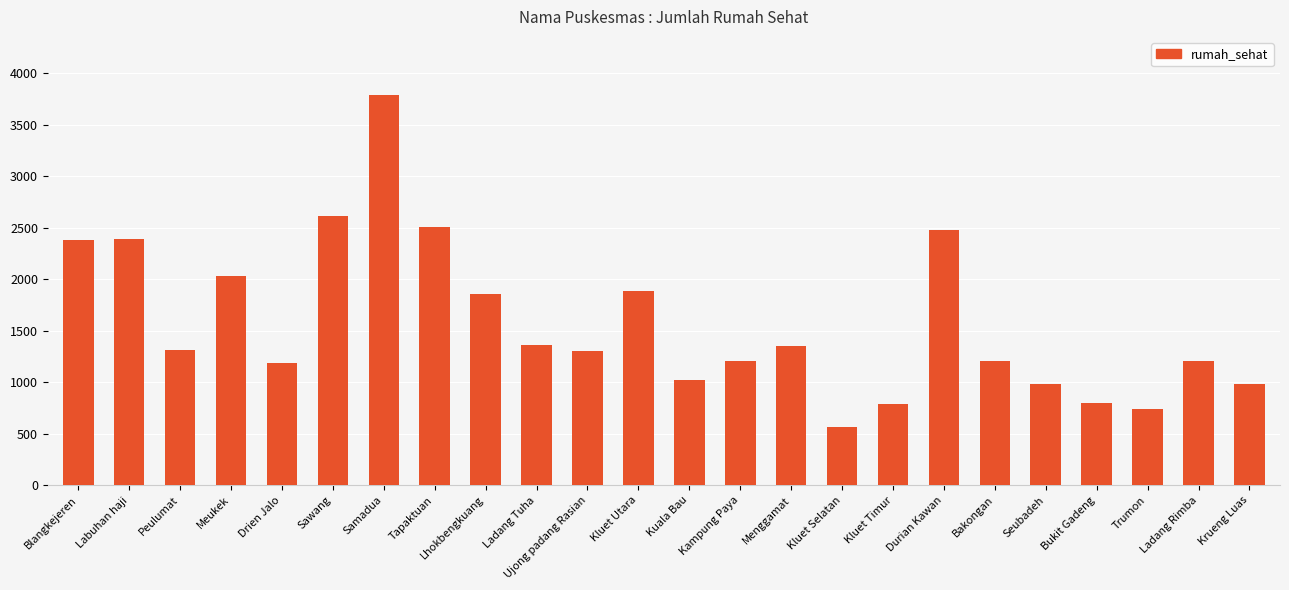

What is the ratio of the value at Meukek to the value at Kluet Timur?

2.6